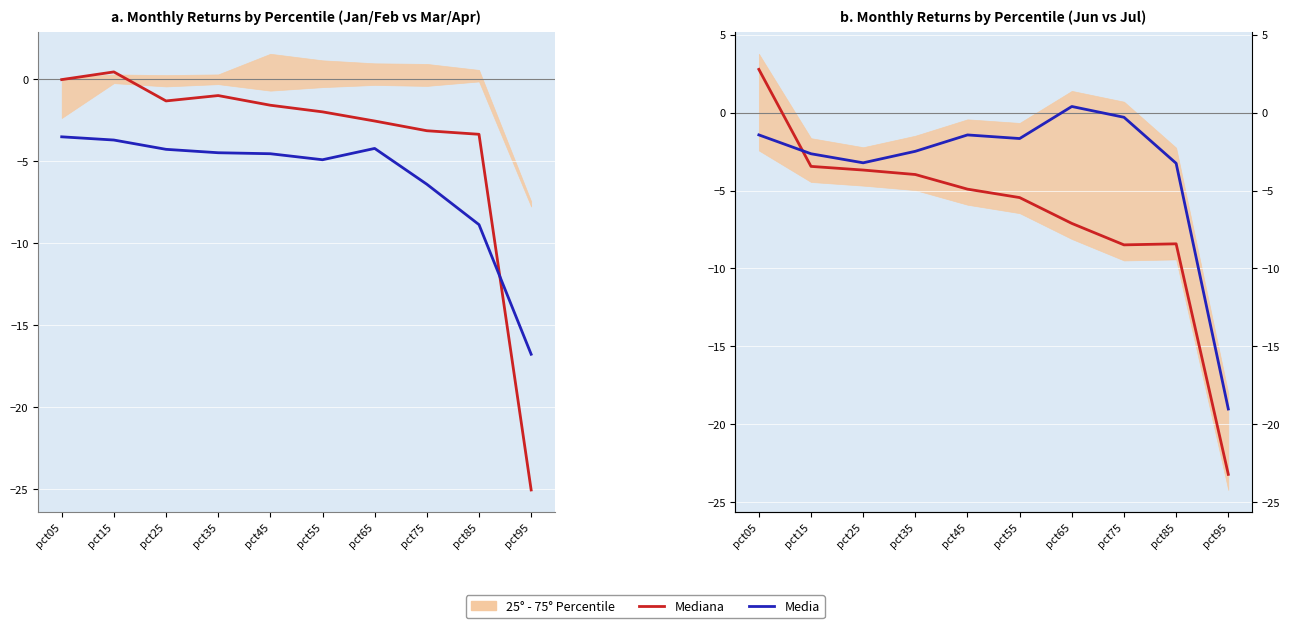

After their last crossing, which series has the higher values: Mediana or Media?

Media